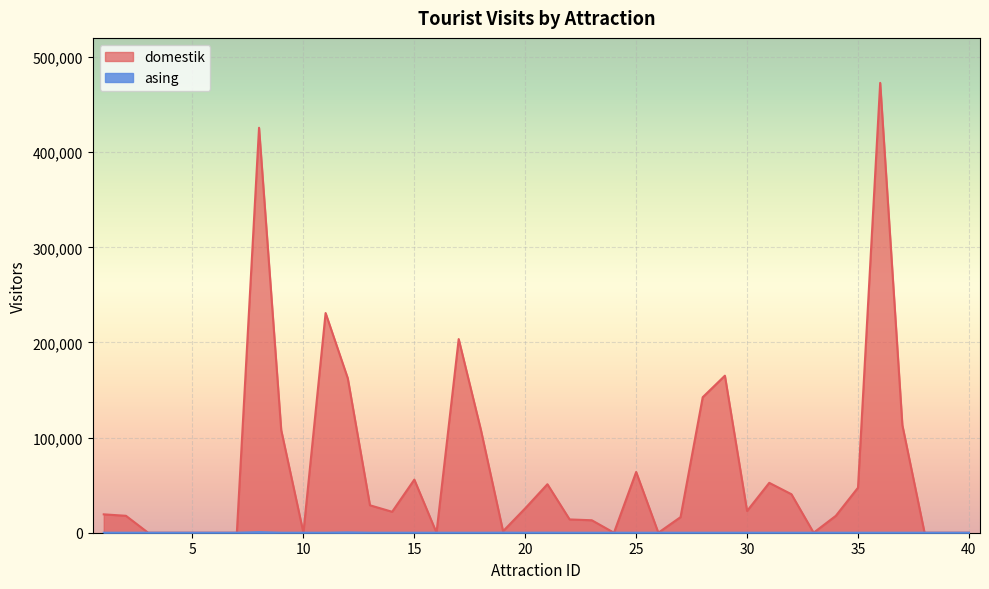

Reading left to right, extract all data points from this chart.

domestik: 19314	17792	0	0	0	0	0	425738	107873	0	230962	162408	28847	22015	55833	0	203594	108223	1575	25678	50983	13974	13102	0	63850	0	16381	142440	165084	22880	52446	40459	0	17750	47337	472924	113090	0	0	0
asing: 0	0	0	0	0	0	0	623	0	0	0	331	0	0	0	0	0	0	71	0	69	0	0	0	0	0	0	0	12	0	0	0	0	0	0	0	0	0	0	0